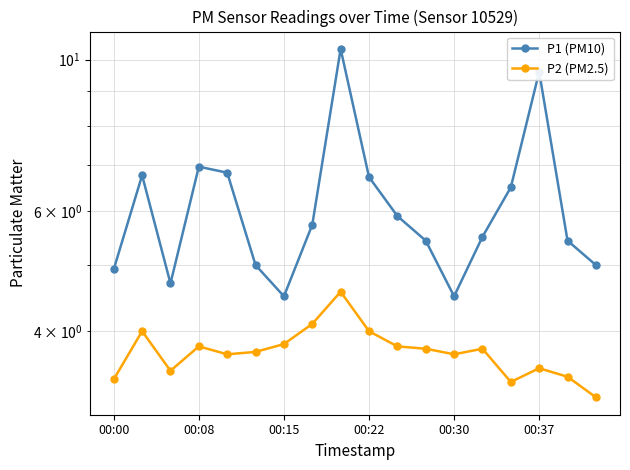

What is the approximate value of P2 (PM2.5) at 00:08?

4.0